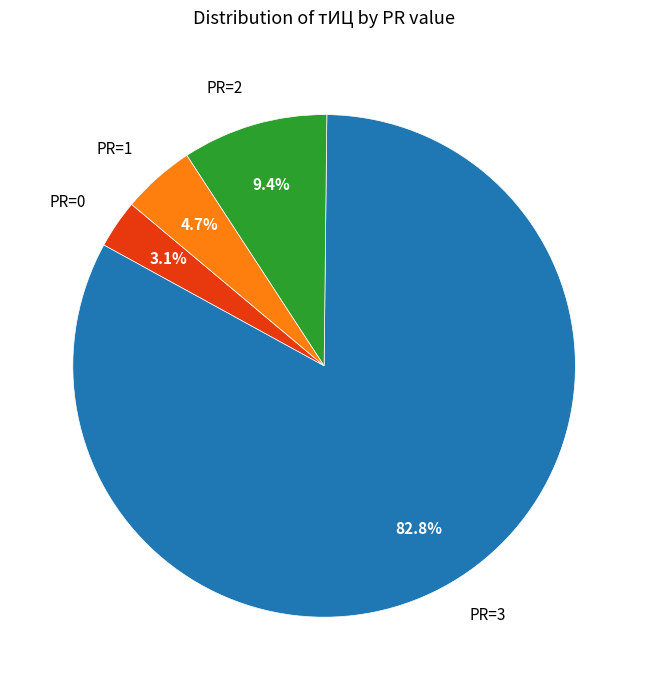

Is there a majority slice in this chart?

Yes